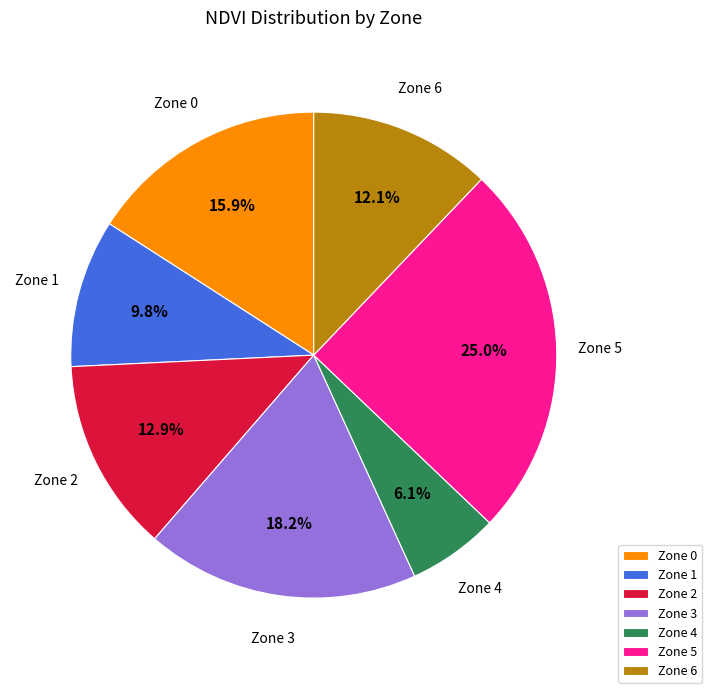

Is it true that Zone 4 is 1% of the pie?

False